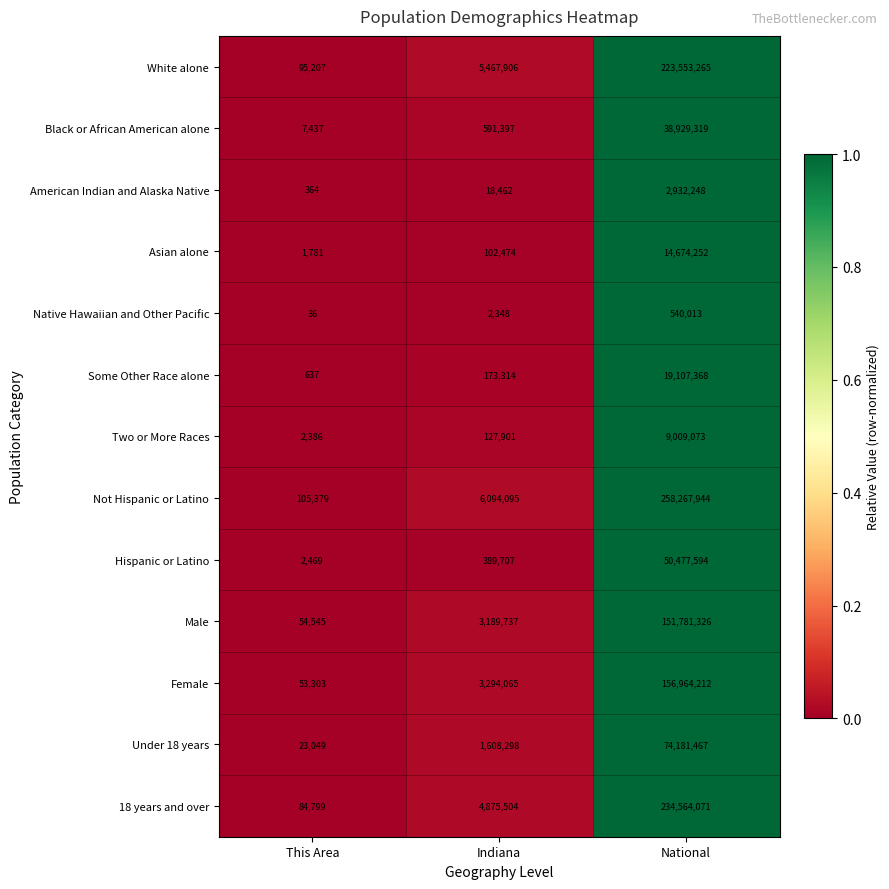

Is the value of Male at This Area greater than the value of 18 years and over at National?

No